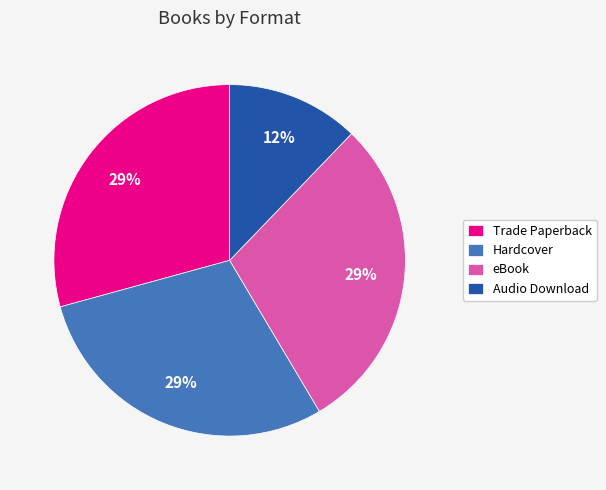

True or false: Trade Paperback accounts for 16% of the total.

False